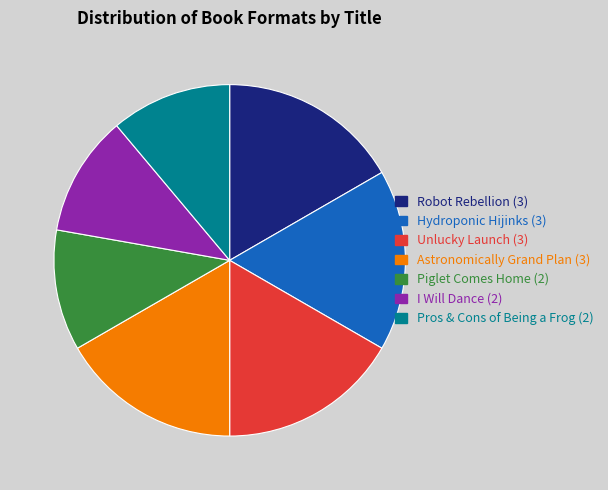

Is there a majority slice in this chart?

No